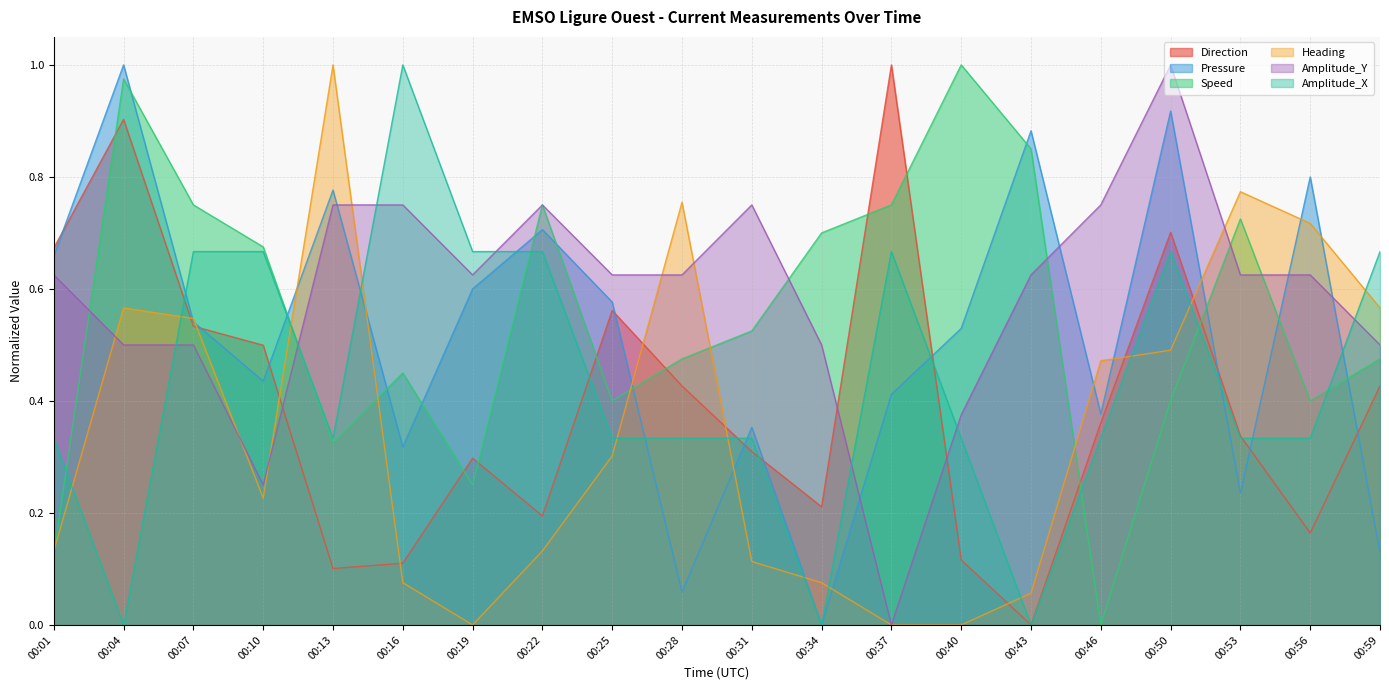

Reading left to right, list all the values displayed in this chart.

Direction: 0.7	0.9	0.5	0.5	0.1	0.1	0.3	0.2	0.6	0.4	0.3	0.2	1.0	0.1	0.0	0.4	0.7	0.3	0.2	0.4
Pressure: 0.7	1.0	0.5	0.4	0.8	0.3	0.6	0.7	0.6	0.1	0.4	0.0	0.4	0.5	0.9	0.4	0.9	0.2	0.8	0.1
Speed: 0.1	1.0	0.8	0.7	0.3	0.4	0.2	0.8	0.4	0.5	0.5	0.7	0.8	1.0	0.9	0.0	0.4	0.7	0.4	0.5
Heading: 0.1	0.6	0.5	0.2	1.0	0.1	0.0	0.1	0.3	0.8	0.1	0.1	0.0	0.0	0.1	0.5	0.5	0.8	0.7	0.6
Amplitude_Y: 0.6	0.5	0.5	0.2	0.8	0.8	0.6	0.8	0.6	0.6	0.8	0.5	0.0	0.4	0.6	0.8	1.0	0.6	0.6	0.5
Amplitude_X: 0.3	0.0	0.7	0.7	0.3	1.0	0.7	0.7	0.3	0.3	0.3	0.0	0.7	0.3	0.0	0.3	0.7	0.3	0.3	0.7